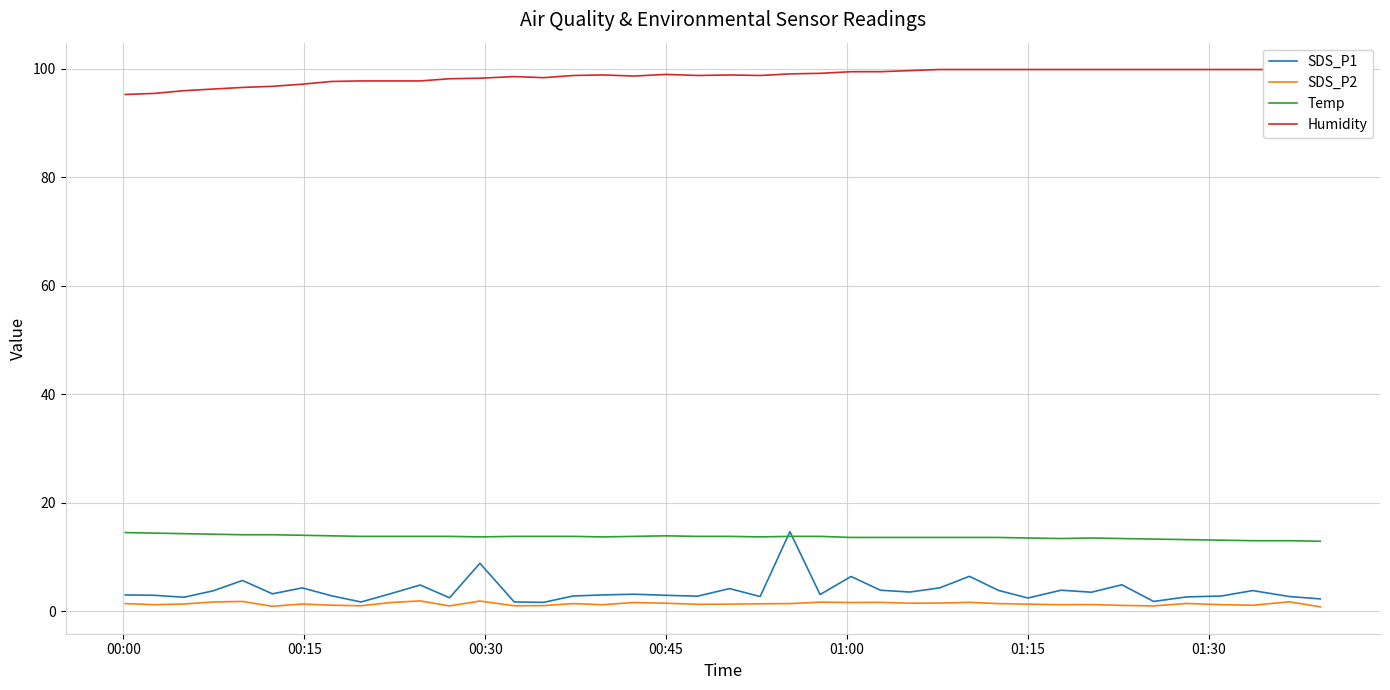

True or false: SDS_P2 and Temp cross at least once.

False